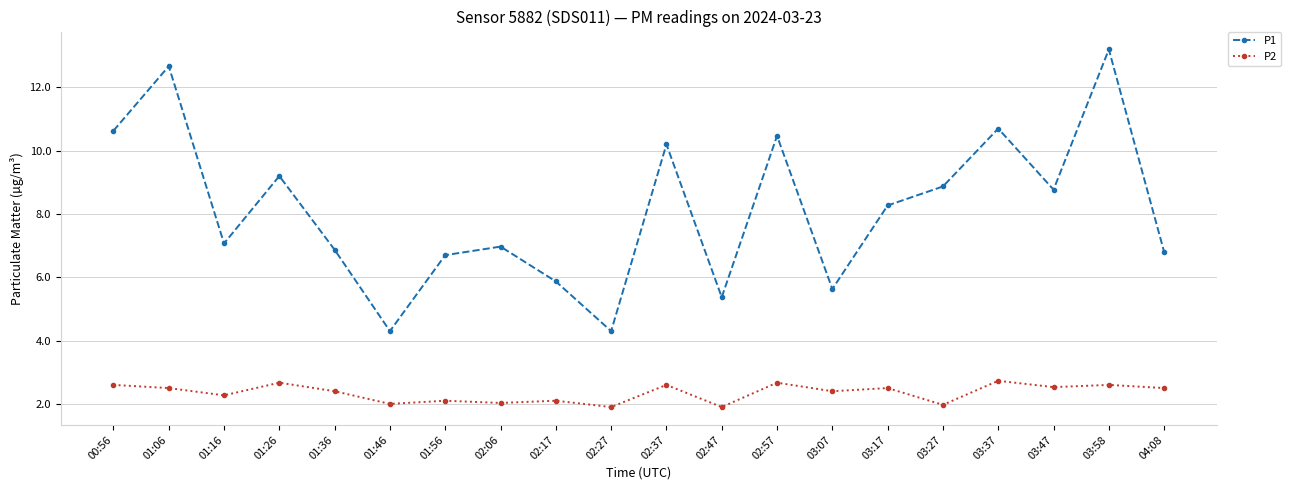

What is the difference between the highest and lowest values at 00:56?

8.0